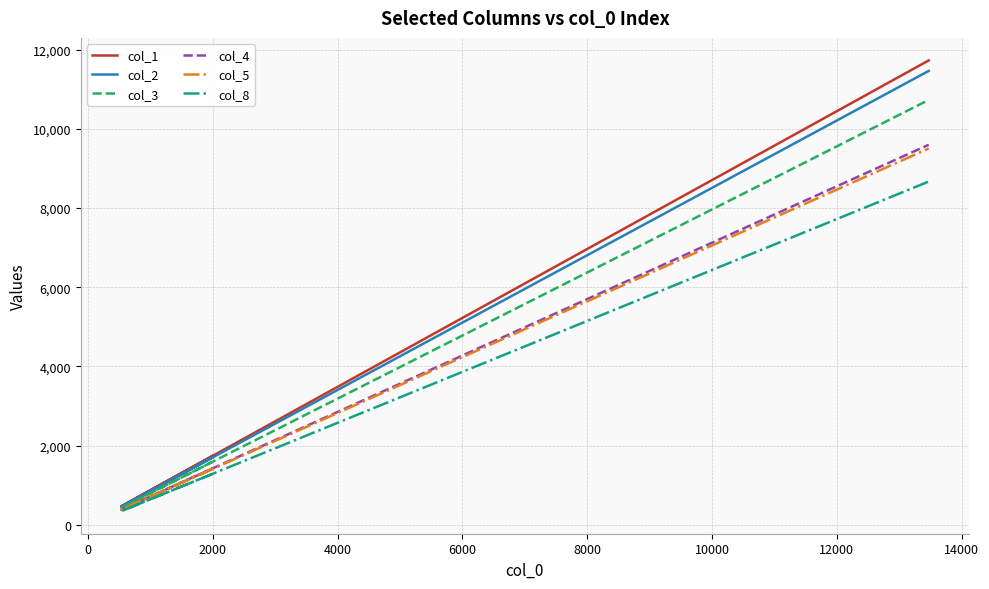

What is the difference between the second highest and second lowest values in the col_4 series?

2385